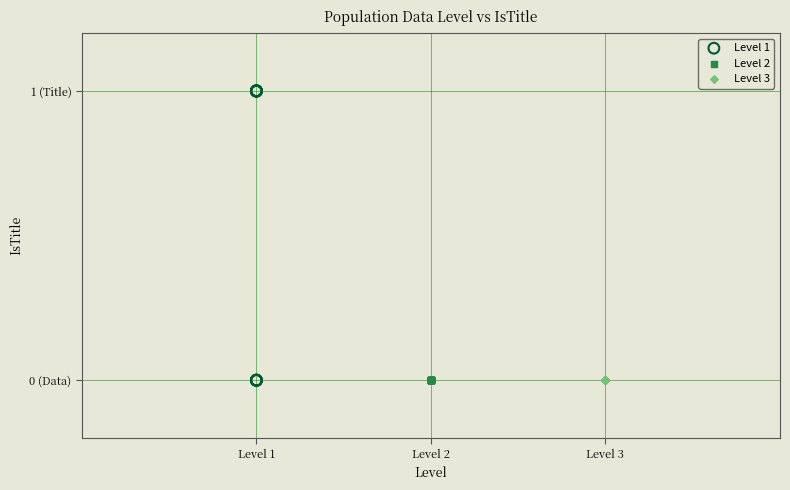

What are all the series names shown in the legend?

Level 1, Level 2, Level 3